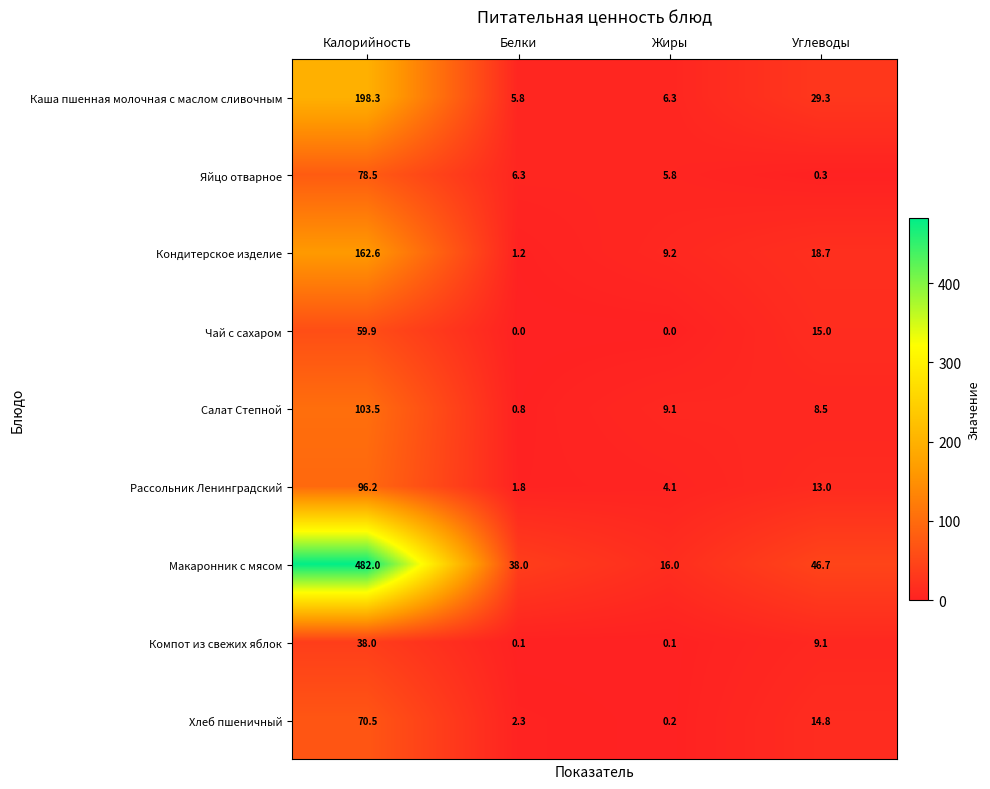

How many series are shown in this chart?

9